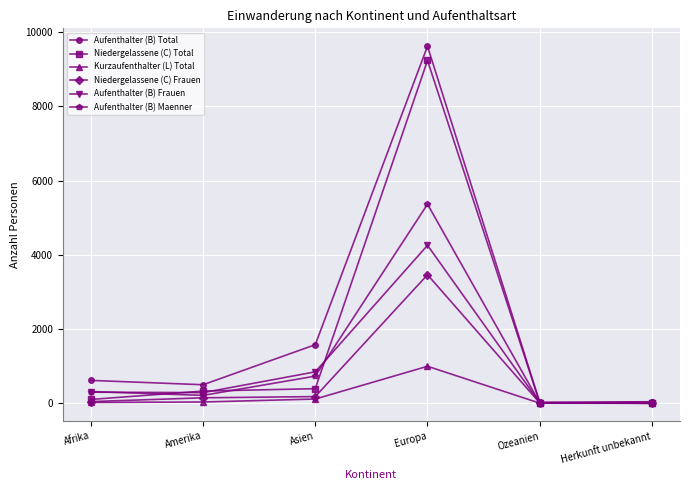

Which category has the highest value in the Niedergelassene (C) Total series?

Europa